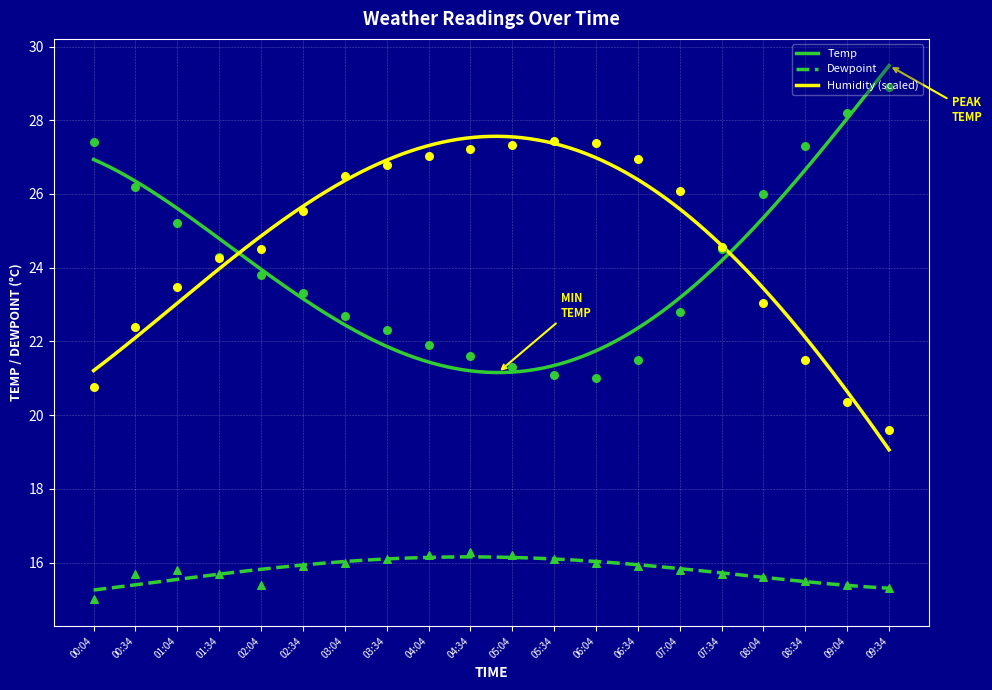

Which series reaches the maximum Y coordinate?

Temp